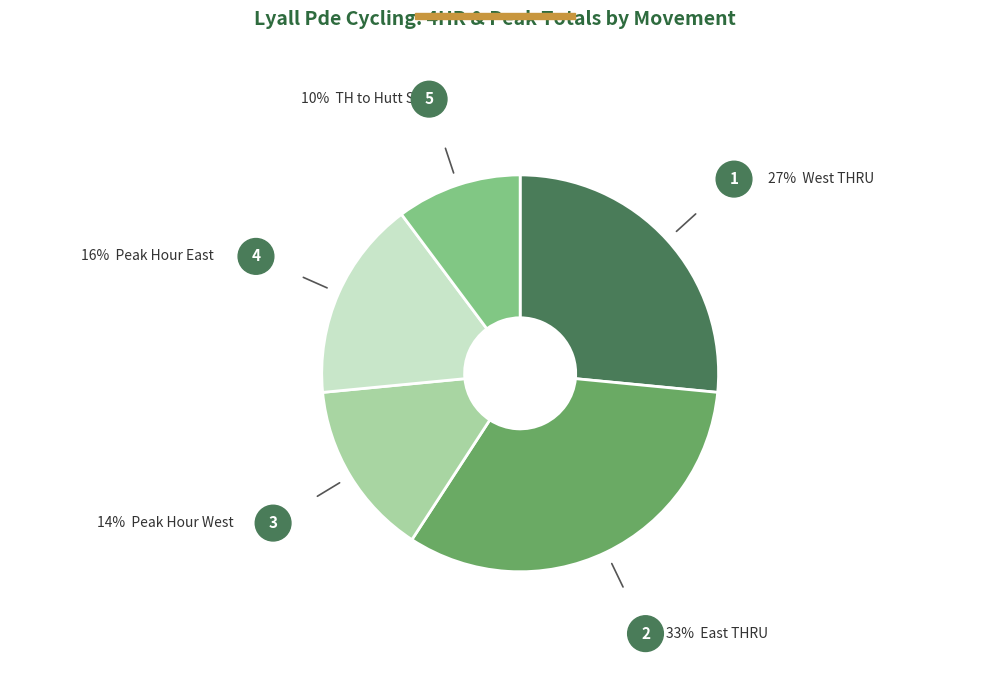

Is there a majority slice in this chart?

No